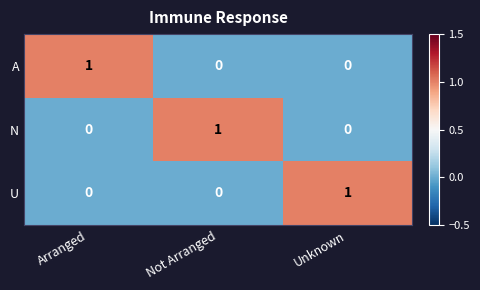

At how many categories does at least one series exceed 0?

3